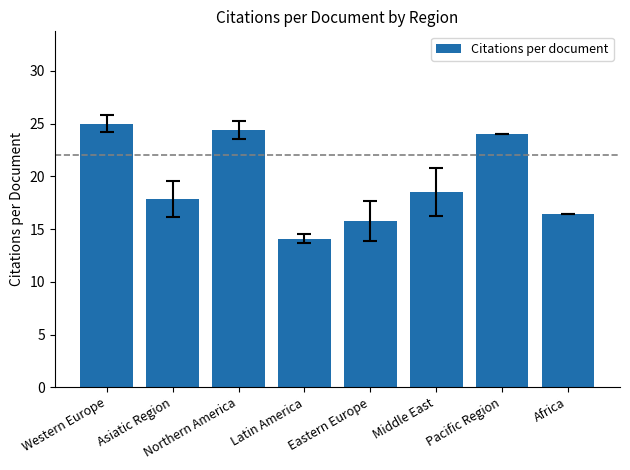

Read the value at Asiatic Region.

17.9